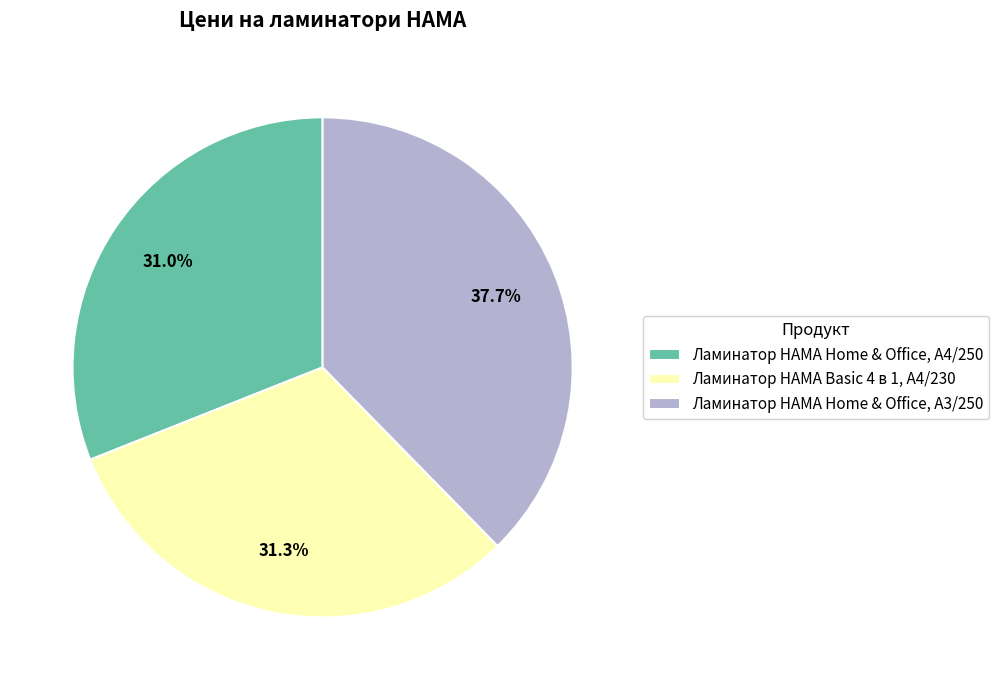

To the nearest percent, what is the difference between the largest and smallest slice percentages?

7%